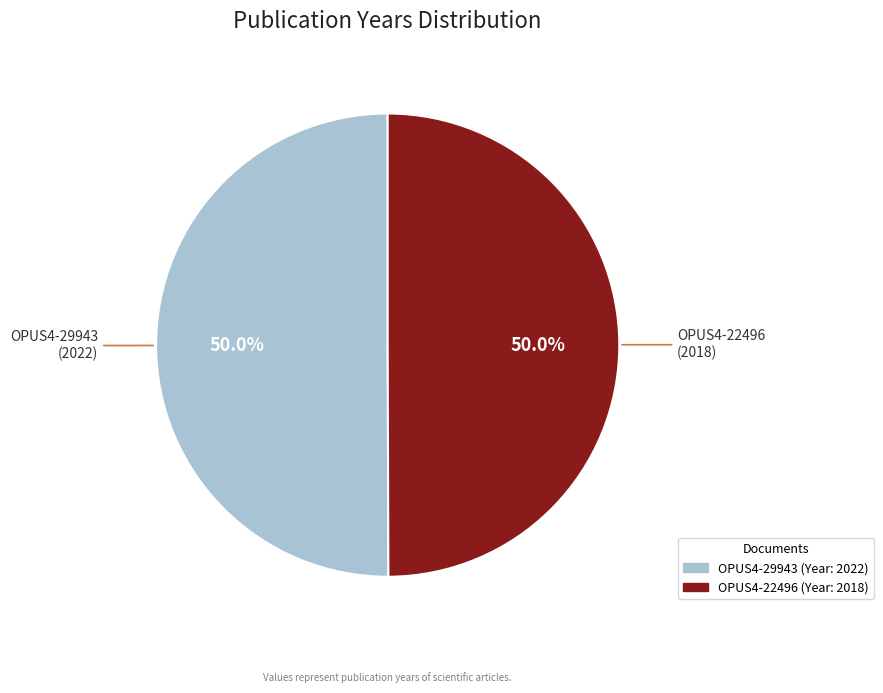

Approximately how many times larger is the value at OPUS4-22496 compared to OPUS4-29943?

1.0